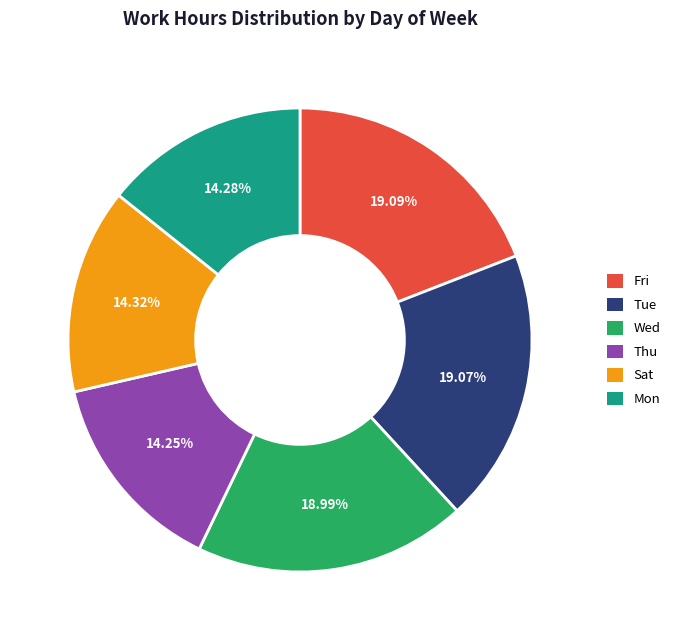

Between Thu and Tue, which is larger?

Tue